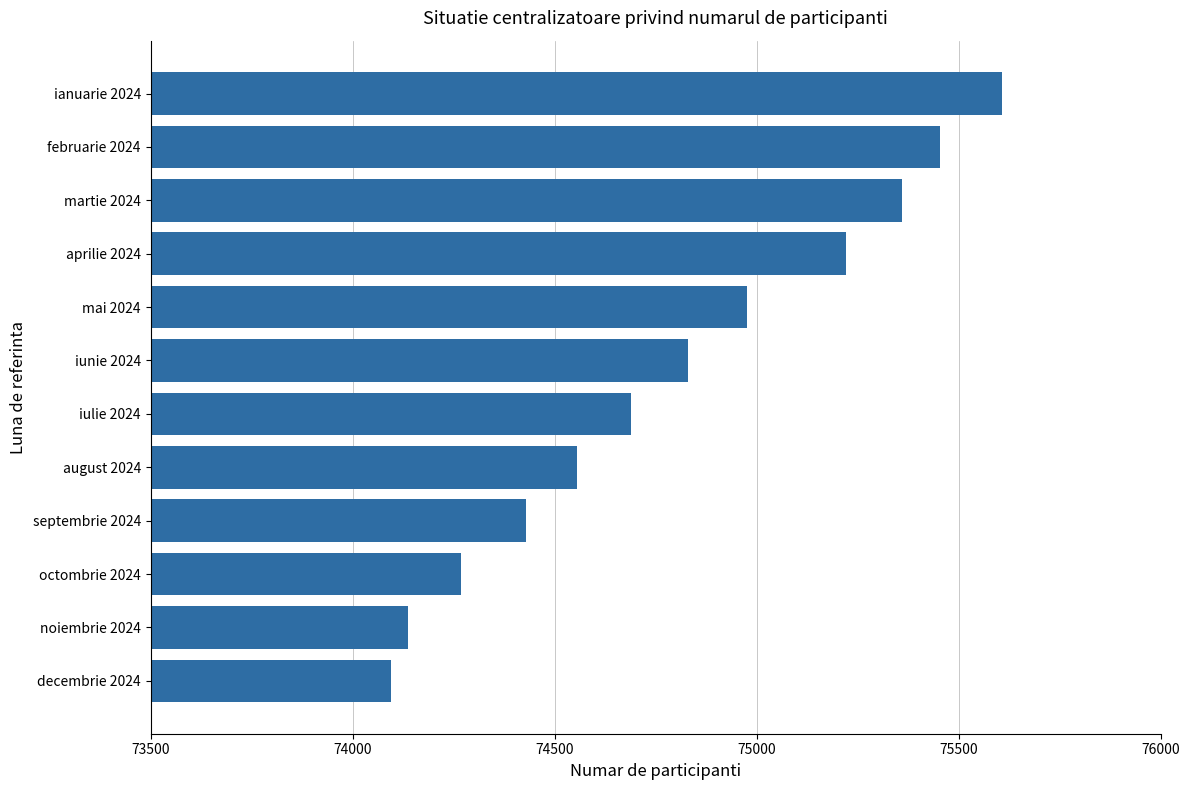

Which has a higher value, octombrie 2024 or august 2024?

august 2024